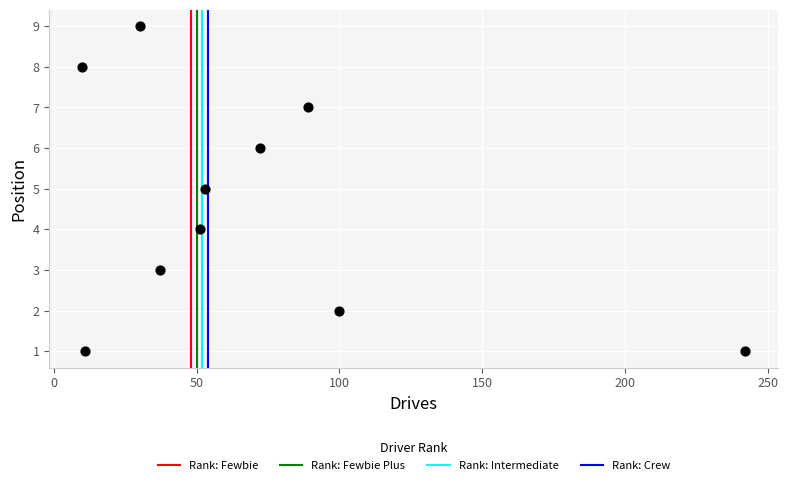

What is the range of X values (max minus min)?

232